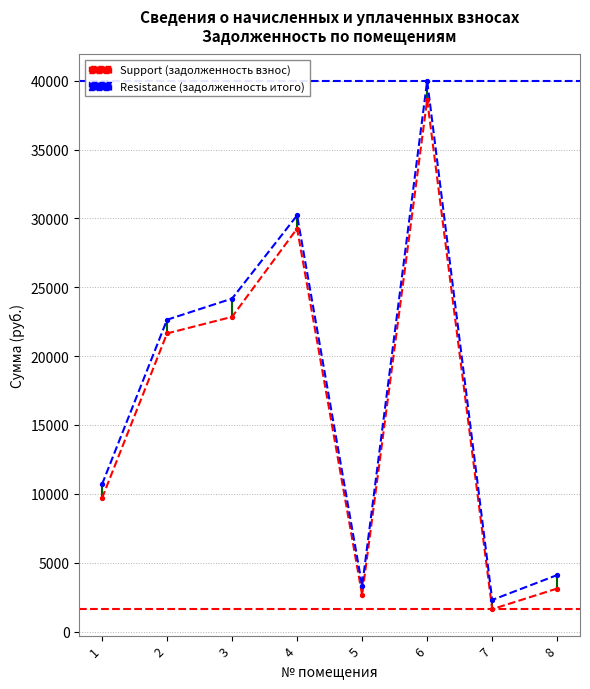

Which series has the largest Y range (max minus min)?

задолженность (итого)